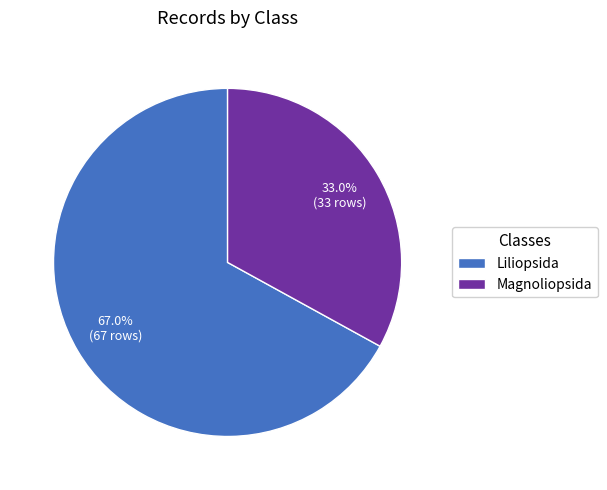

How many slices are in this pie chart?

2